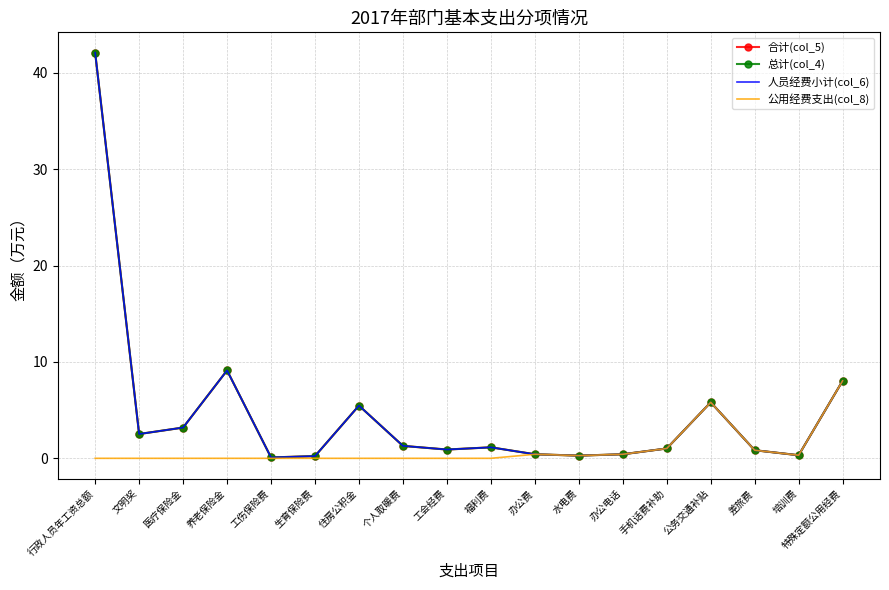

True or false: 总计(col_4) and 公用经费支出(col_8) cross at least once.

False